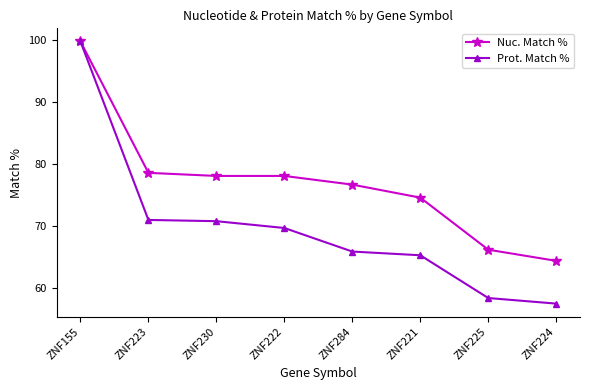

Which series has the largest range (max minus min)?

Prot. Match %